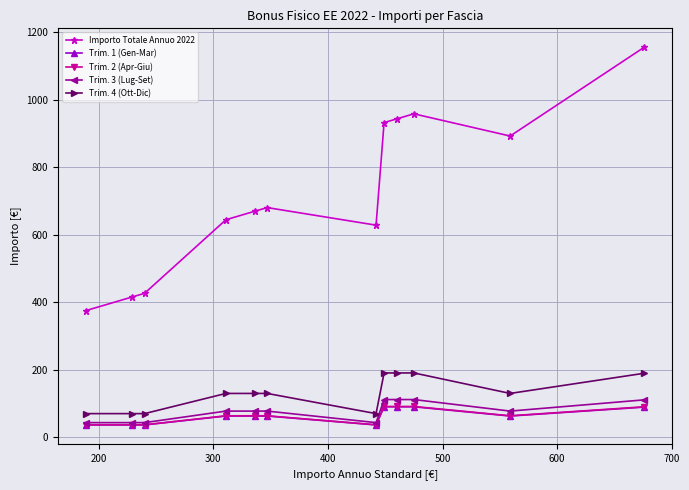

What is the value of the Trim. 2 (Apr-Giu) point at the 12th from the left?

90.2